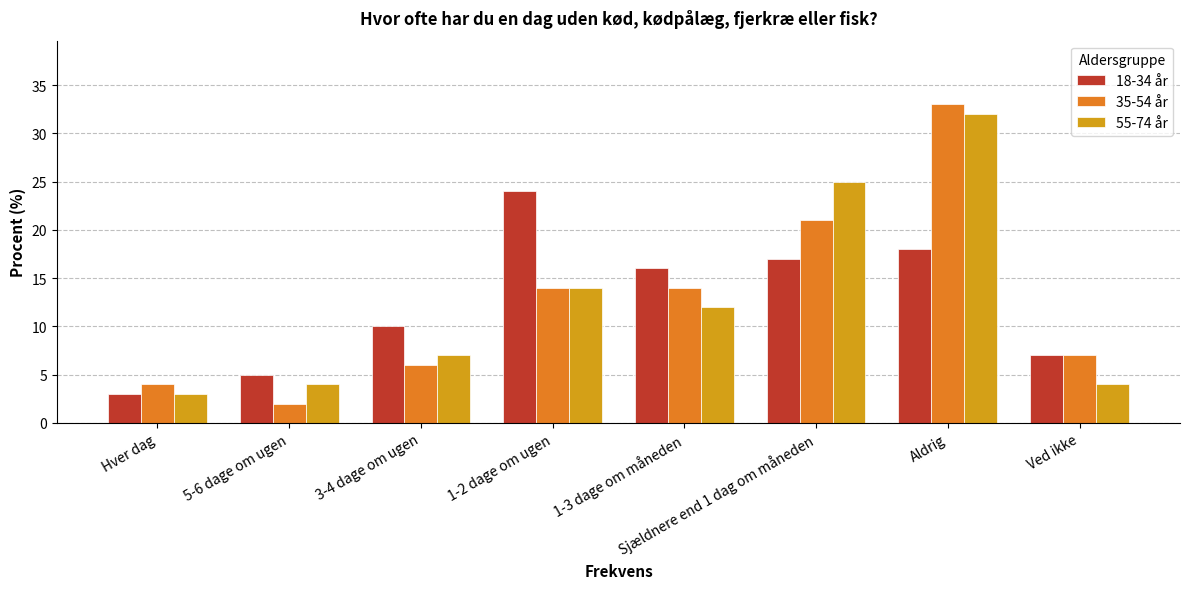

Which series changed the most between 3-4 dage om ugen and 1-3 dage om måneden?

35-54 år